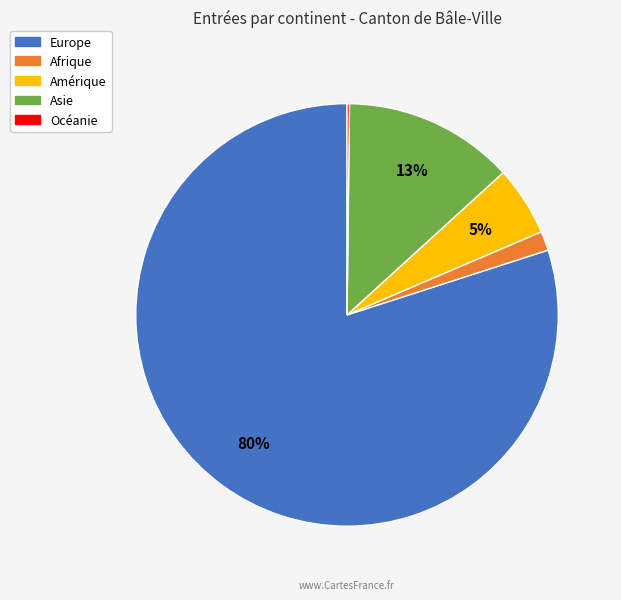

Which slice is the largest?

Europe